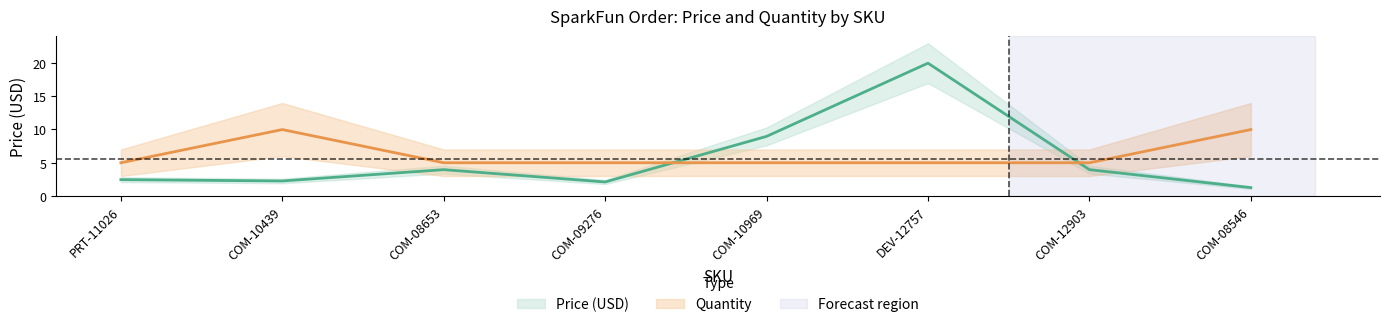

Is it true that Price (USD) equals 1.0 at COM-09276?

False